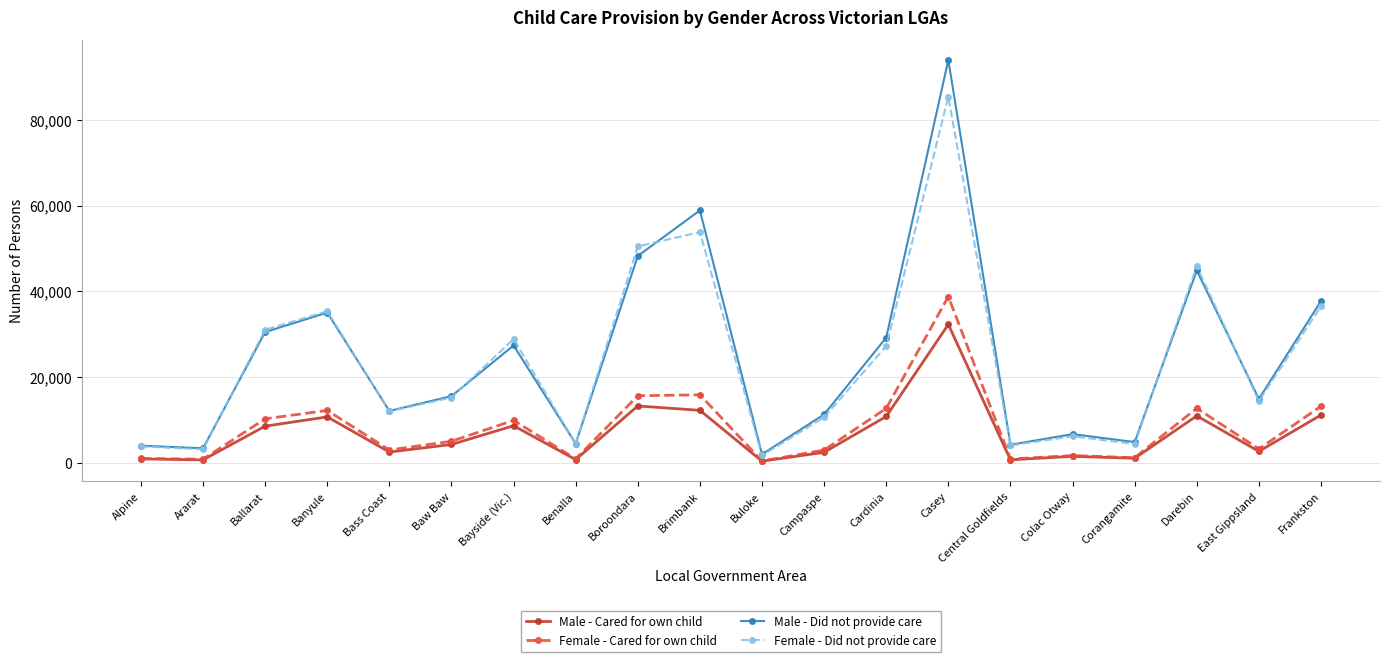

Where does the Female - Did not provide care series first go above 15197?

Ballarat